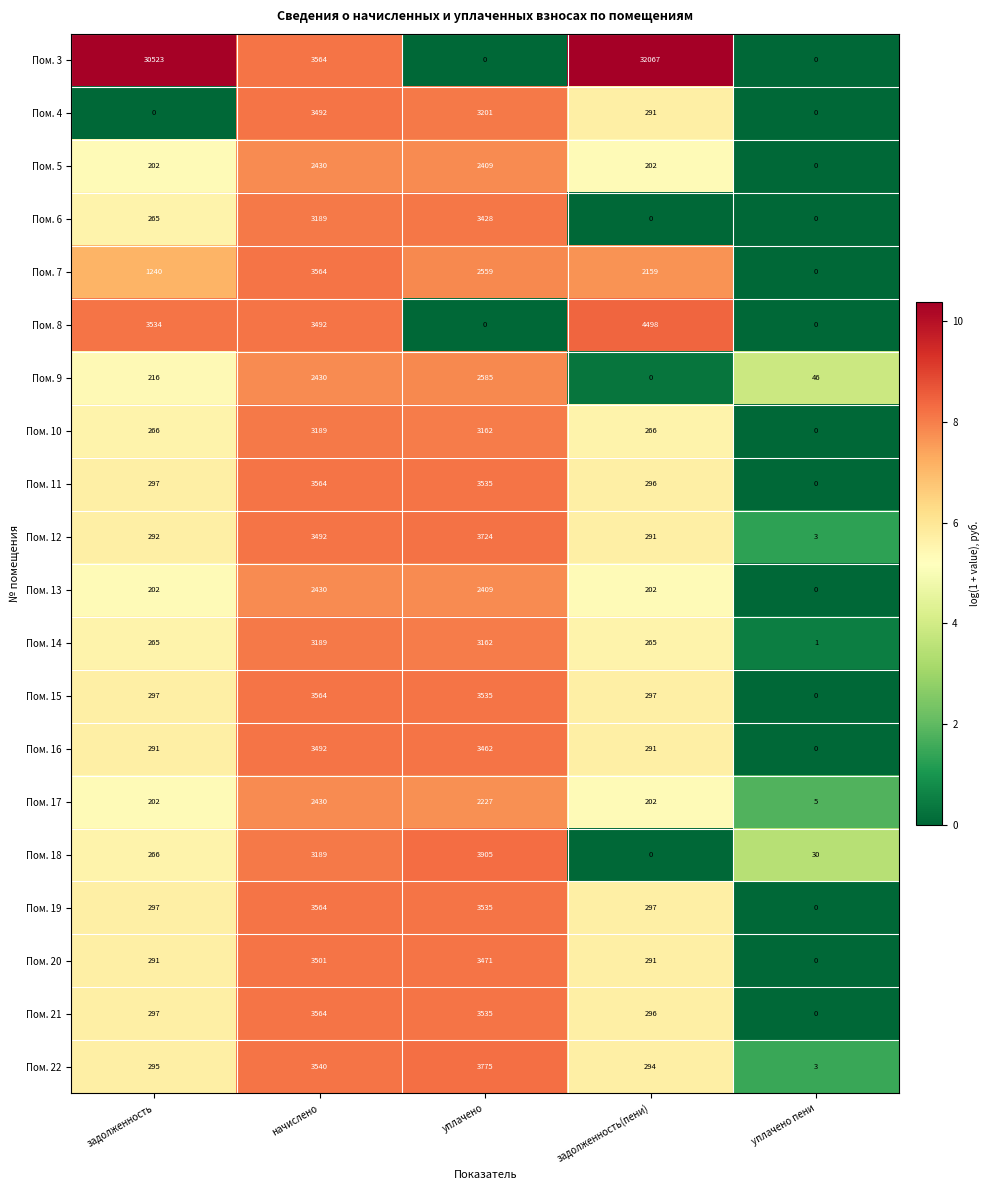

What is the spread (max minus min) of values at задолженность(пени)?

32067